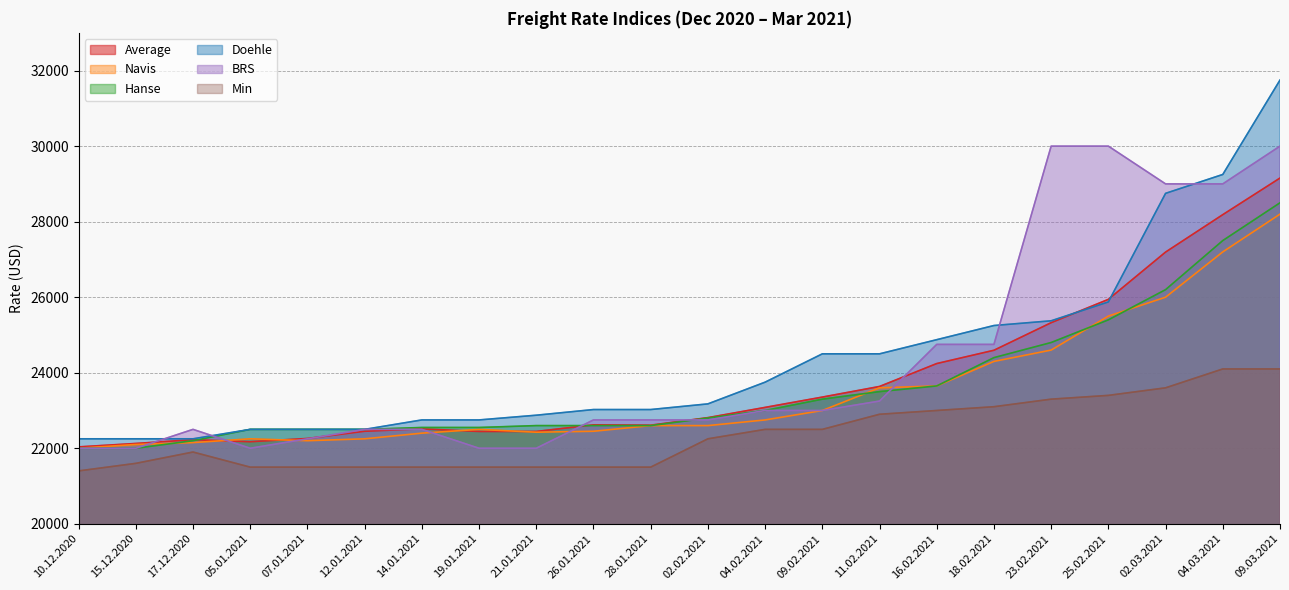

At which label does Average first exceed 22811?

04.02.2021